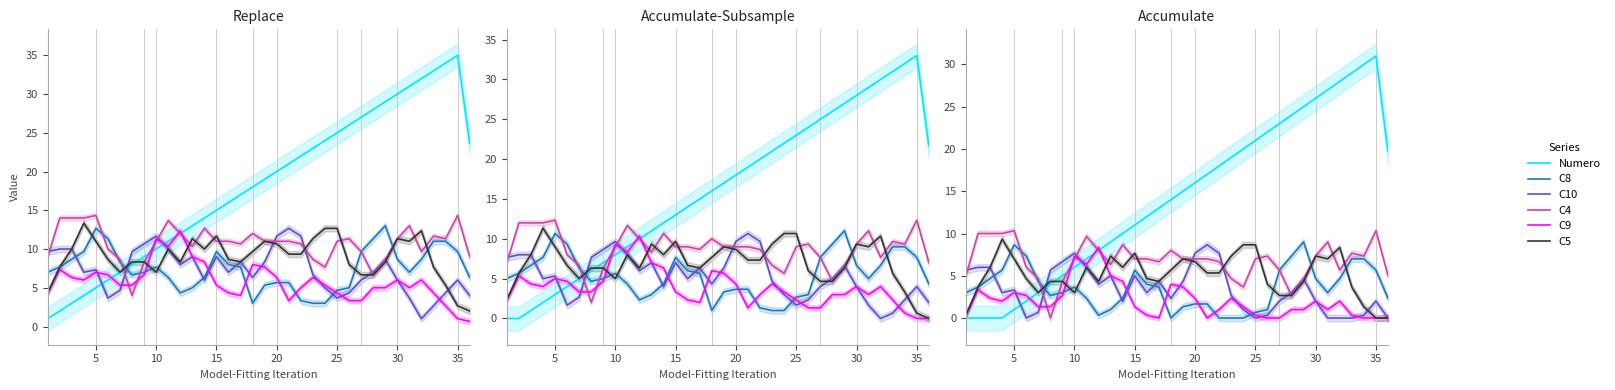

Which series ends up on top after the final intersection of C8 and C10?

C8